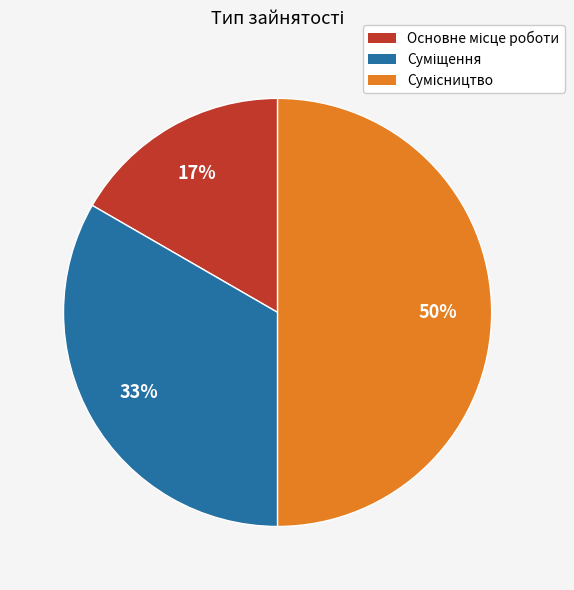

To the nearest percent, what is the difference between the largest and smallest slice percentages?

33%